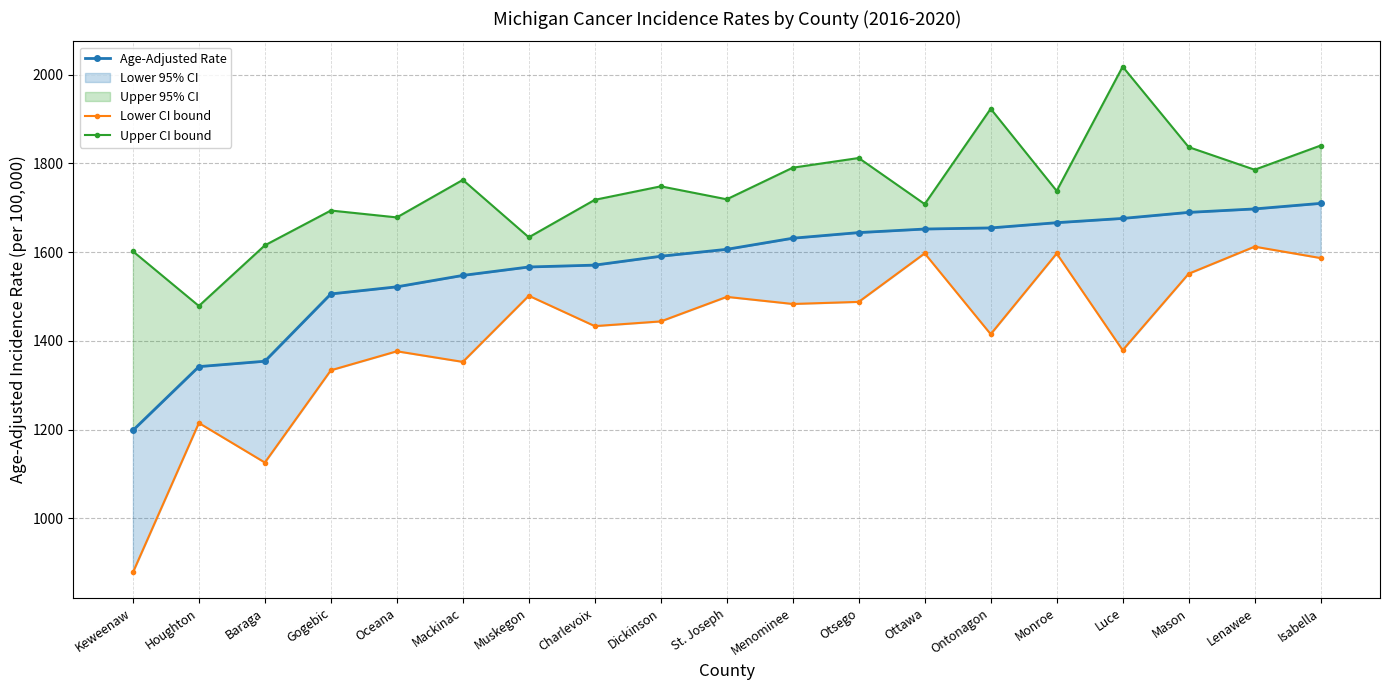

Reading left to right, transcribe all the data shown in this chart.

Age-Adjusted Rate: 1198.3	1342.0	1354.1	1505.7	1521.7	1547.4	1566.4	1570.6	1590.6	1606.2	1631.2	1643.9	1651.9	1654.4	1666.2	1675.8	1689.4	1697.2	1709.7
Lower CI bound: 878.2	1215.0	1125.9	1333.7	1376.5	1352.6	1501.6	1433.2	1443.8	1499.1	1483.1	1487.8	1597.1	1415.0	1596.8	1378.9	1551.2	1612.2	1586.5
Upper CI bound: 1601.8	1478.6	1615.2	1693.6	1678.1	1762.6	1633.3	1717.7	1748.1	1718.9	1790.1	1811.9	1708.1	1922.9	1737.8	2017.7	1836.5	1785.5	1840.0